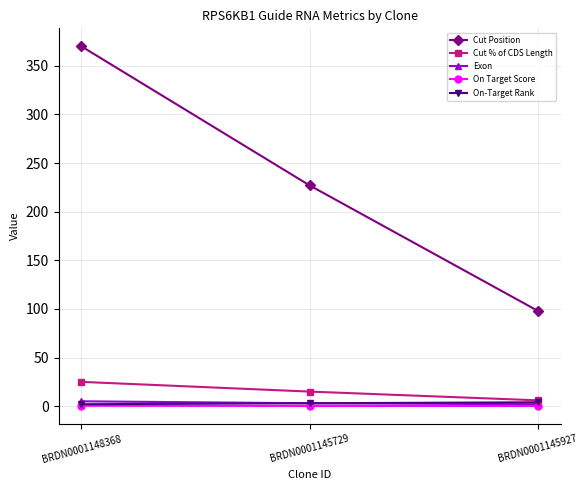

What is the difference between the maximum and minimum values in the Exon series?

3.0